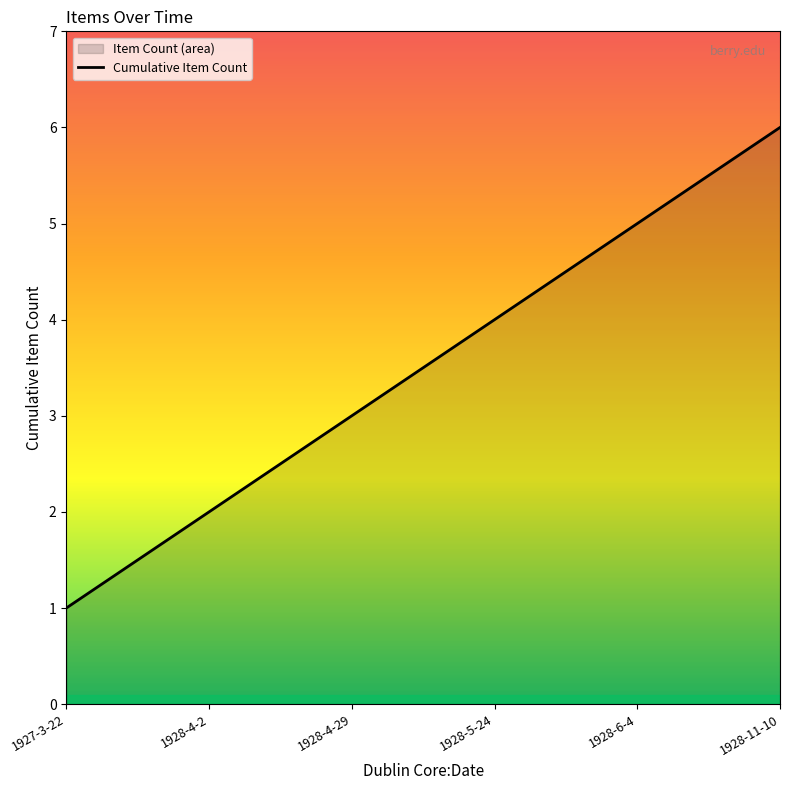

The value at 1928-4-29 is 3. True or false?

True